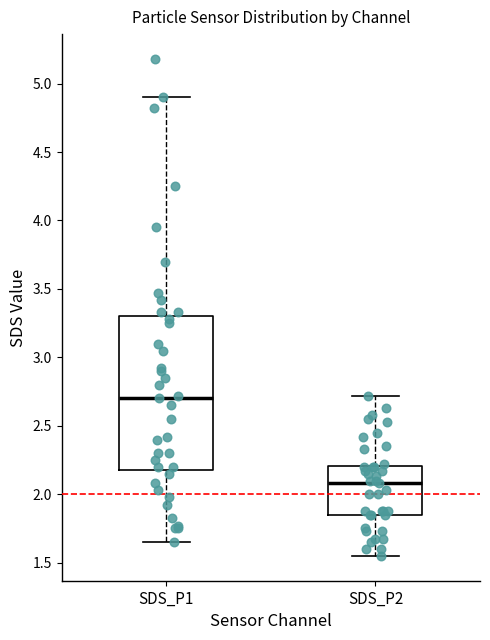

Reading left to right, read every box against the y-axis: the position of its median line, the range the box covers, and the ends of its whiskers. The values are not printed on the chart, so give them approximately, as read against the axis.

SDS_P1: median 2.70, box 2.20 to 3.30, whiskers 1.65 to 4.90
SDS_P2: median 2.10, box 1.85 to 2.20, whiskers 1.55 to 2.70